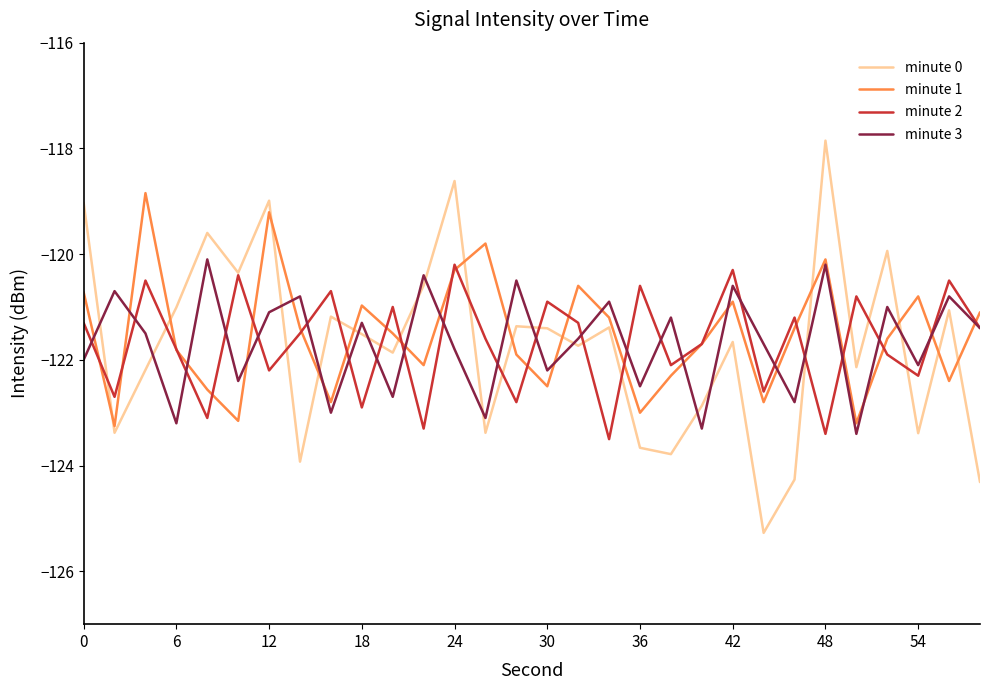

What is the minimum value shown in the chart?

-125.3